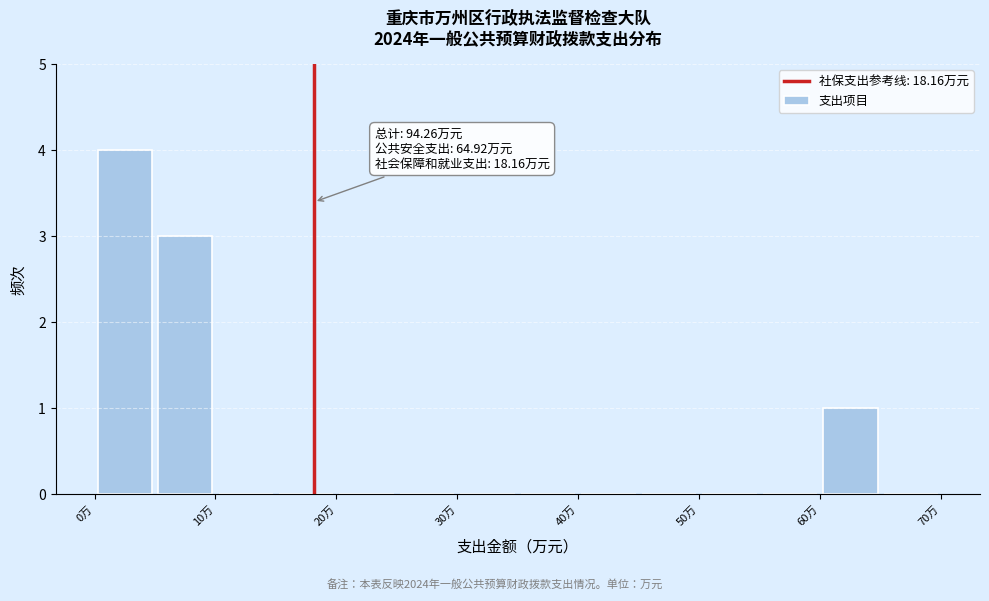

Which range on the x-axis has the tallest bar?

0 to 5